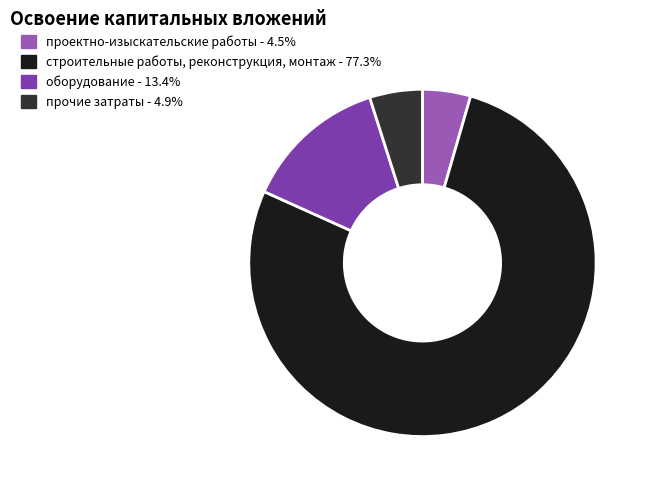

What is the largest slice in the pie chart?

строительные работы, реконструкция, монтаж